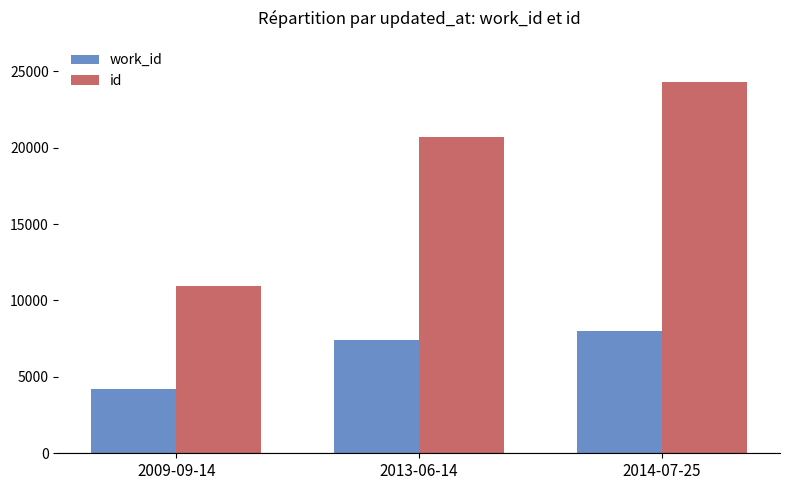

What is the difference between the id values at 2014-07-25 and 2013-06-14?

3588